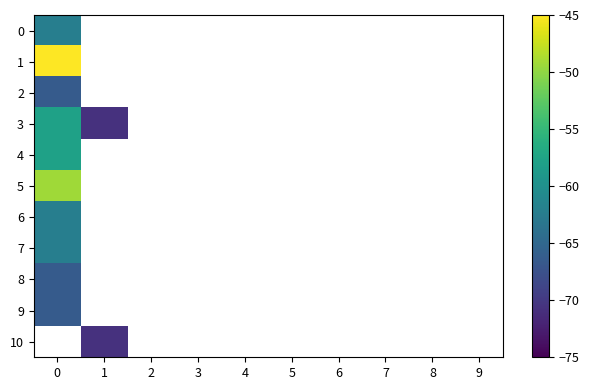

How many values in 5 are below zero?

1